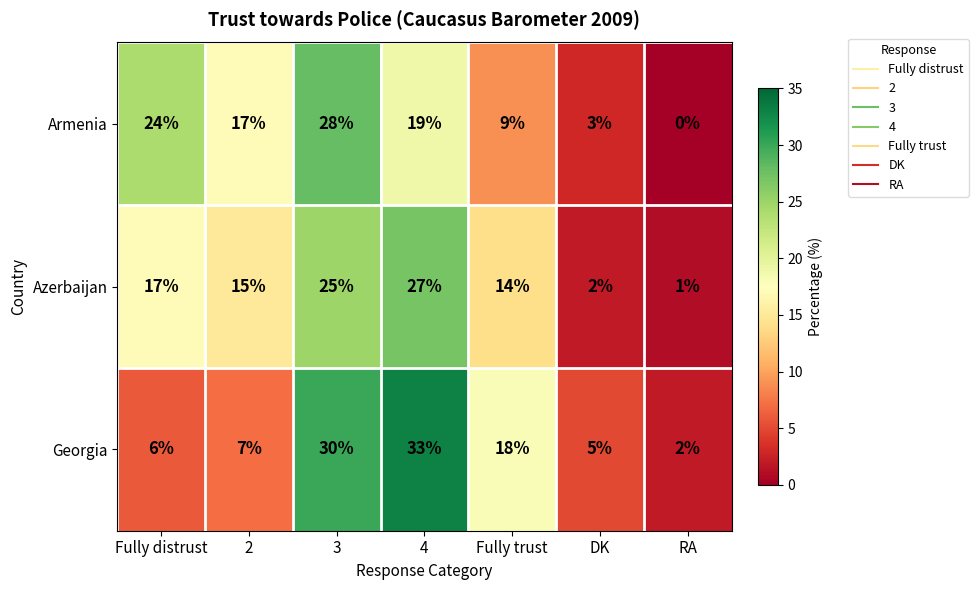

At which category is the sum across all series the highest?

3